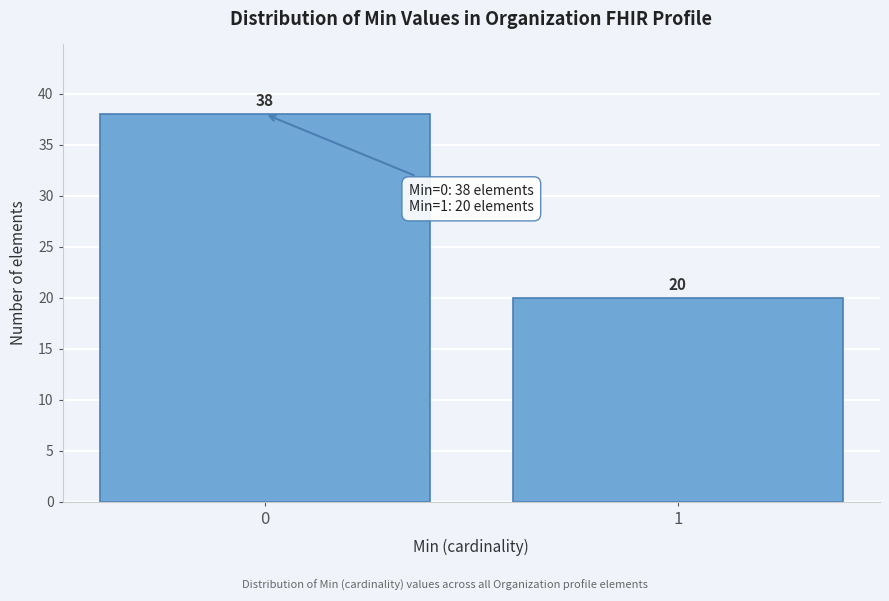

Reading right to left, list all the values displayed in this chart.

1=20	0=38